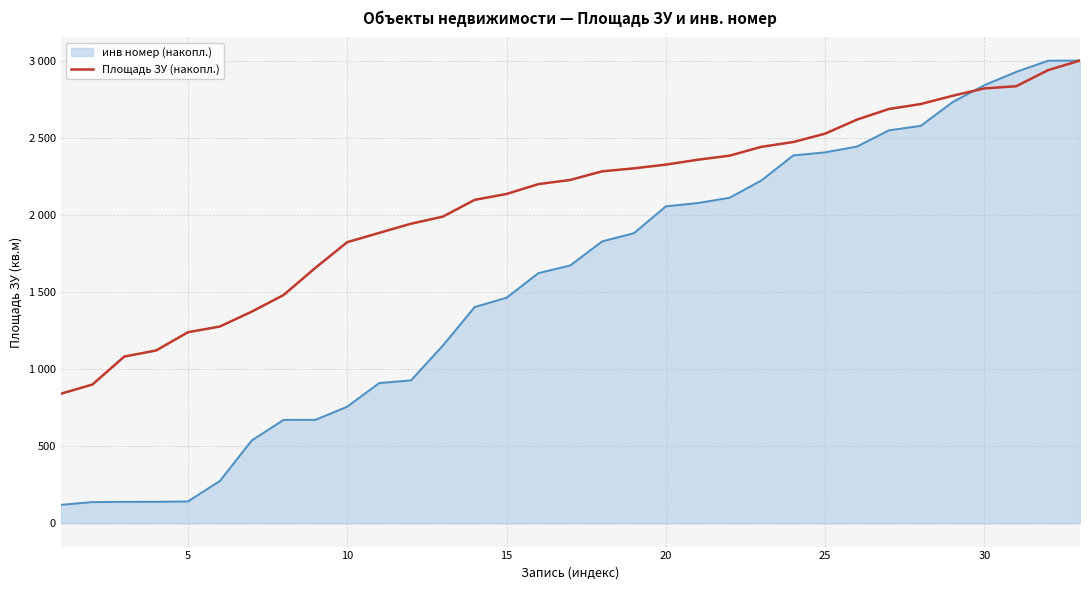

Does the chart display data point markers on the line(s)?

No